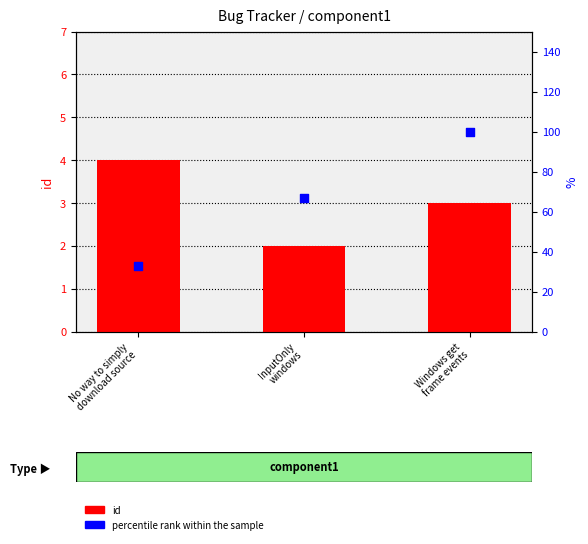

At which category is the sum across all series the highest?

Windows get
frame events